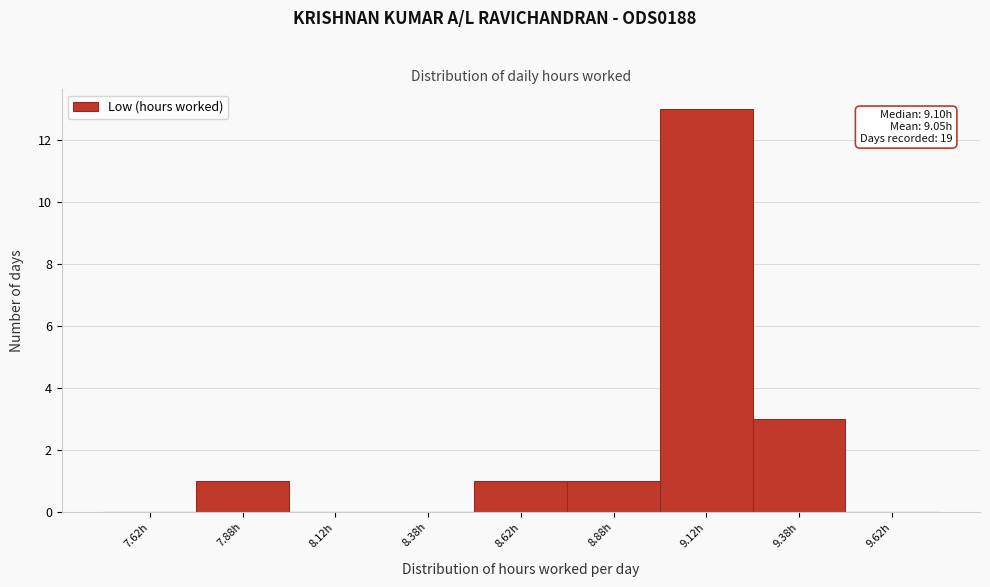

Over which range of the x-axis is the bar tallest?

9.00 to 9.25